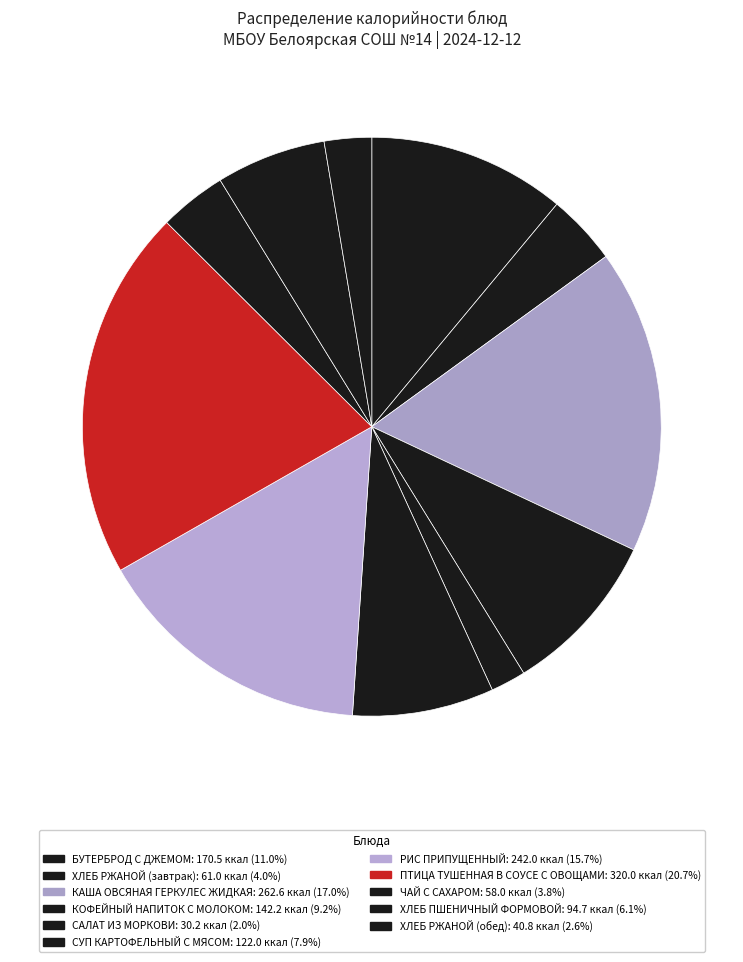

What is the smallest slice in the pie chart?

САЛАТ ИЗ МОРКОВИ